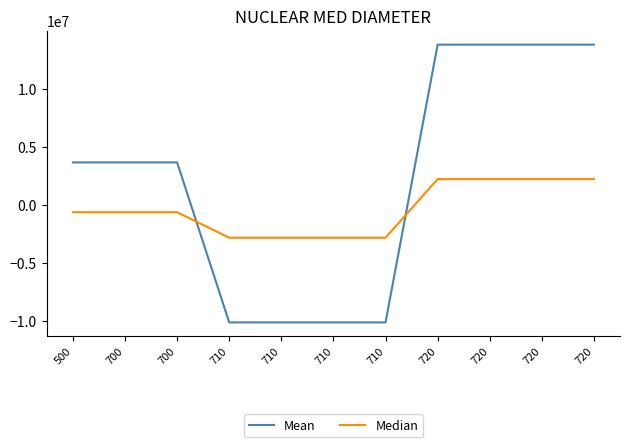

True or false: Mean has more than 2 interior local peaks.

False